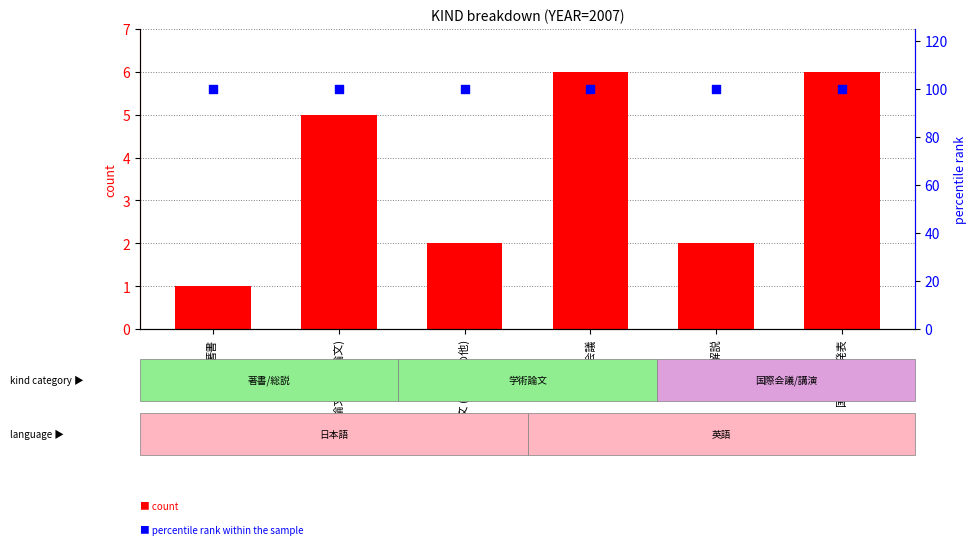

Which series has the largest Y range (max minus min)?

count